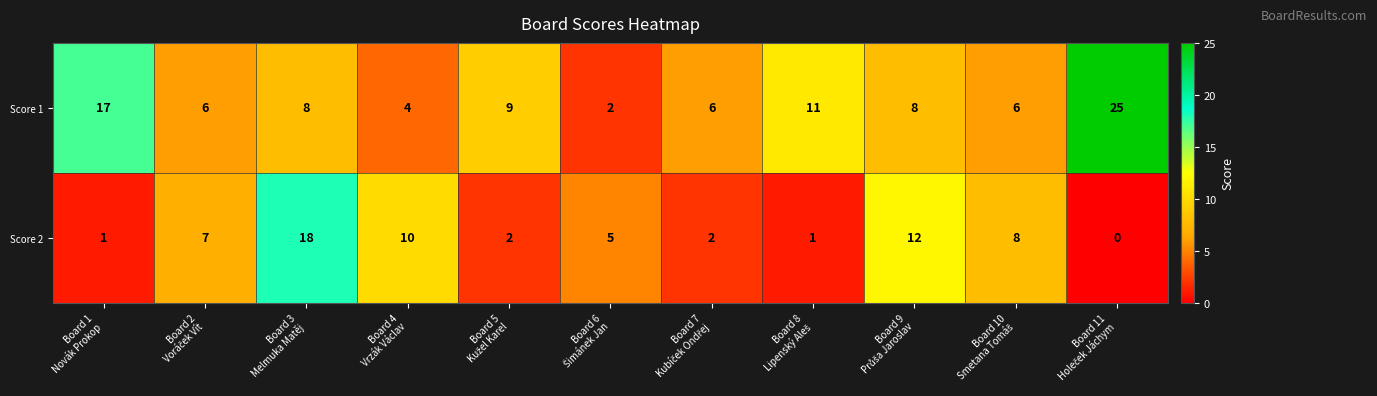

What is the difference between the second highest and minimum values in the Score 1 series?

15